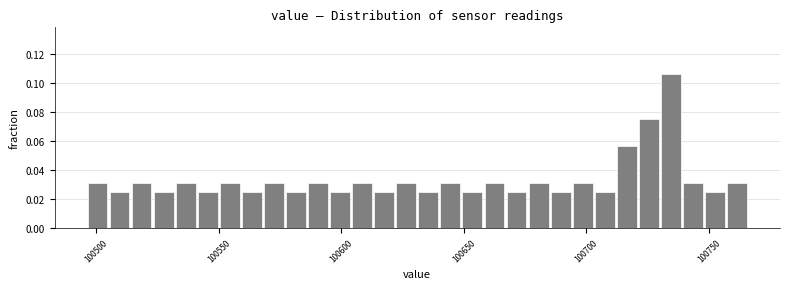

Read against the x-axis, roughly where is the centre of the tallest bar?

100735